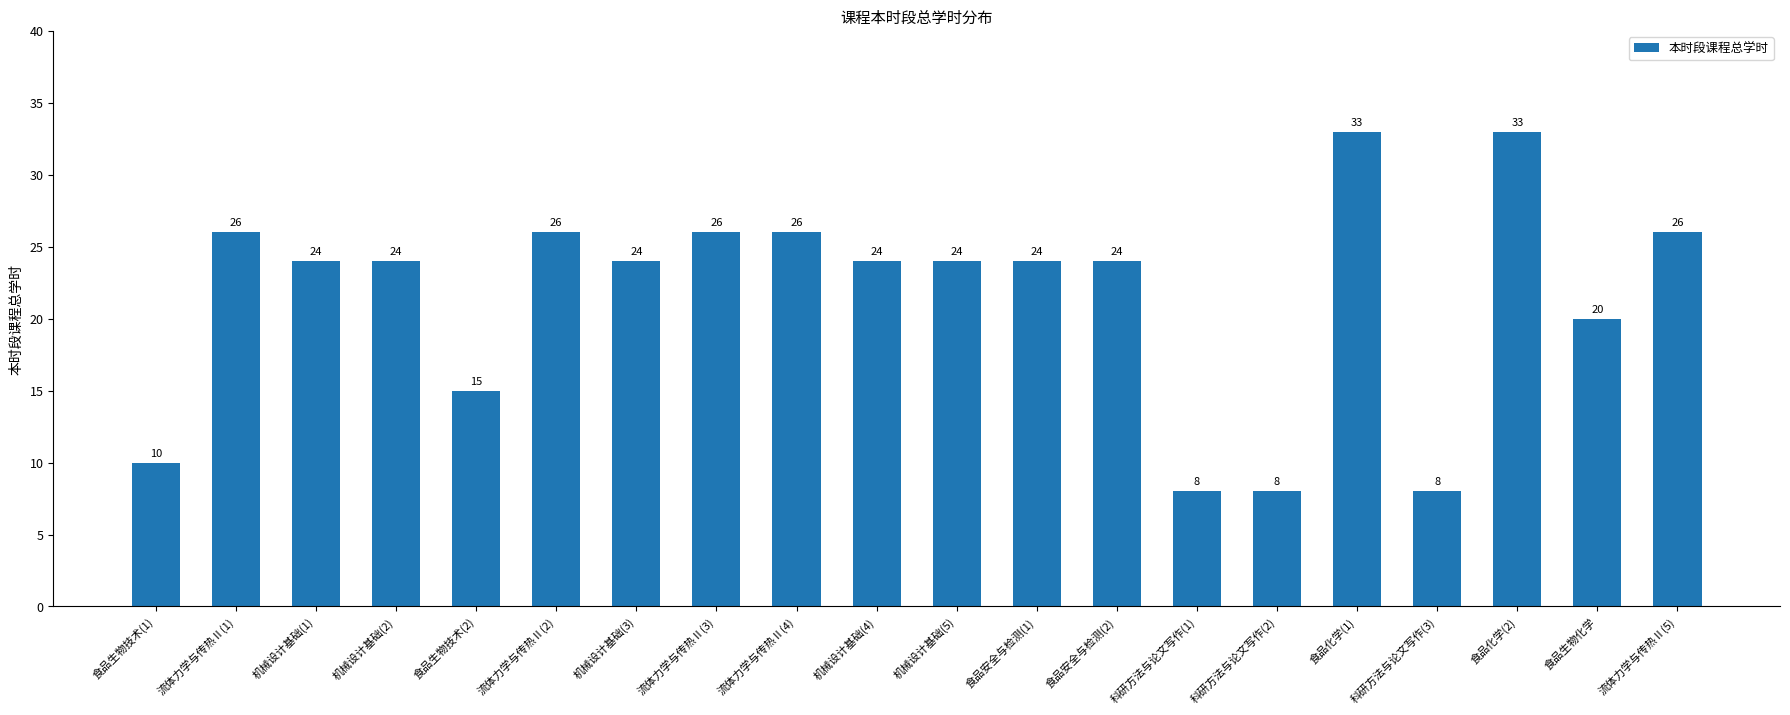

How many categories are shown in the chart?

20